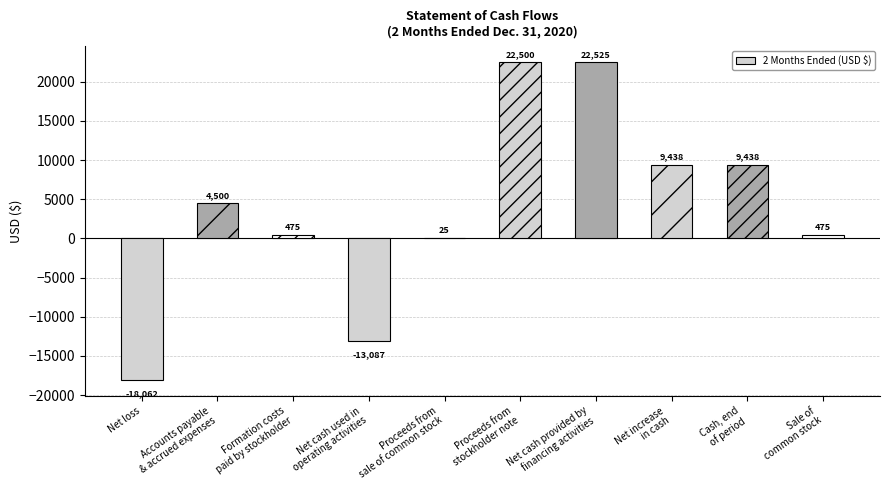

Between Proceeds from
stockholder note and Formation costs
paid by stockholder, which is larger?

Proceeds from
stockholder note